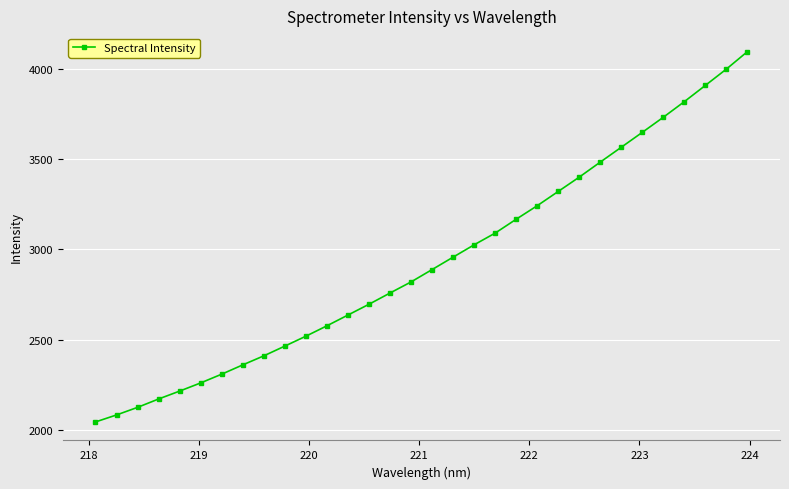

What is the difference between the second highest and minimum values?

1957.2